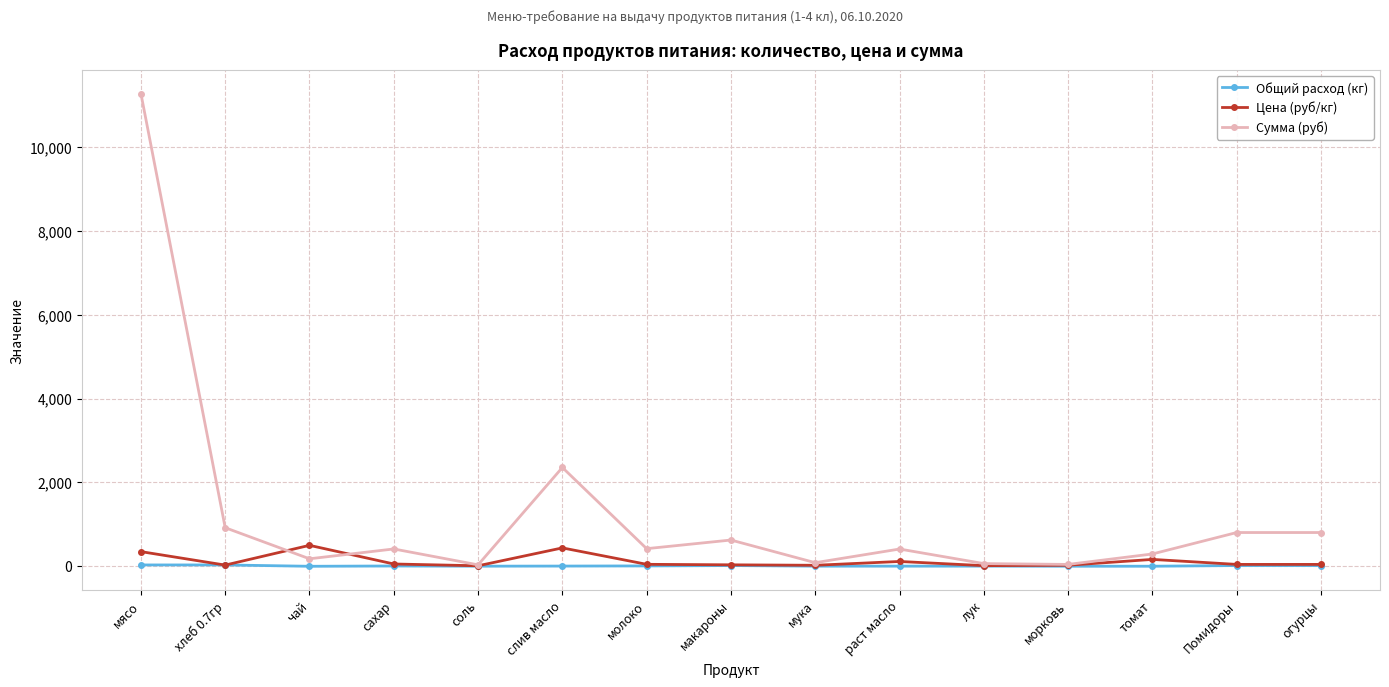

How many interior local valleys does the Сумма (руб) series have?

5